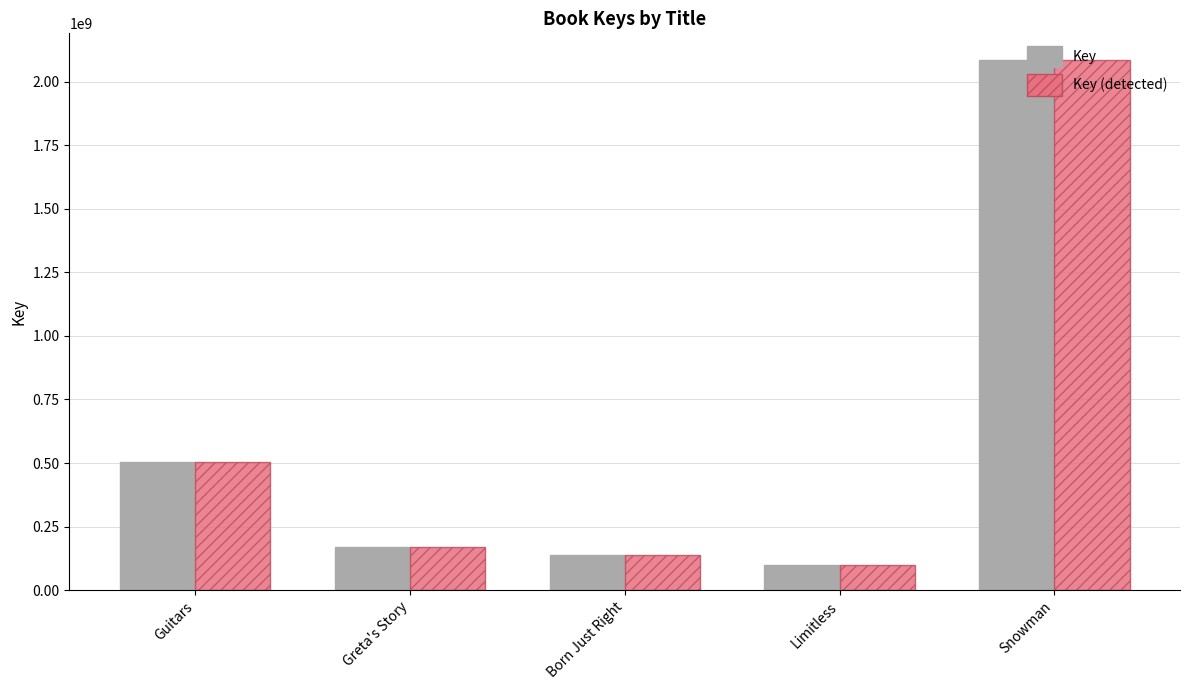

At which category is the sum across all series the highest?

Snowman